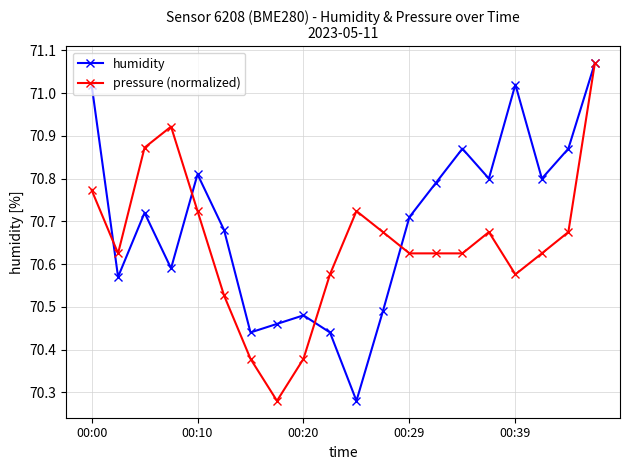

In humidity, how many points are lower than both neighbors (excluding endpoints)?

6